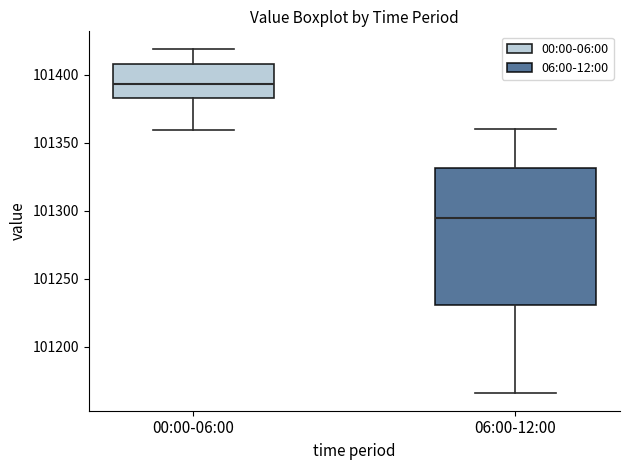

Reading left to right, read every box against the y-axis: the position of its median line, the range the box covers, and the ends of its whiskers. The values are not printed on the chart, so give them approximately, as read against the axis.

00:00-06:00: median 101395, box 101385 to 101410, whiskers 101360 to 101420
06:00-12:00: median 101295, box 101230 to 101330, whiskers 101165 to 101360